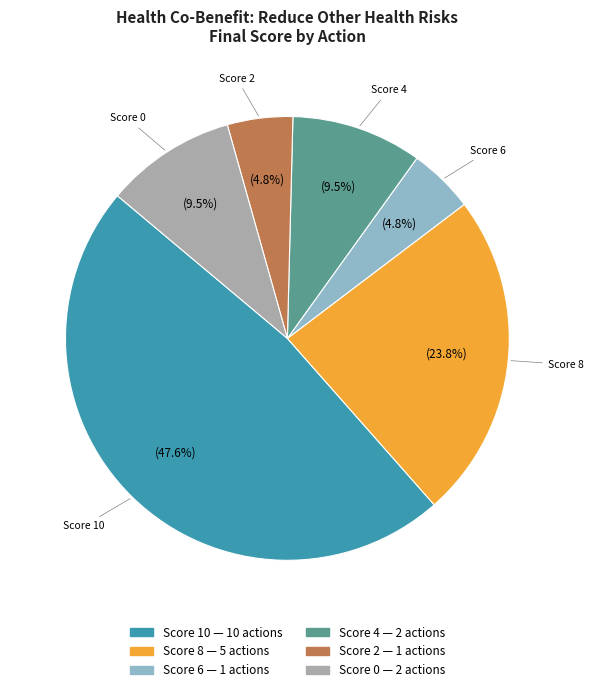

Is there any slice that represents more than half of the pie?

No